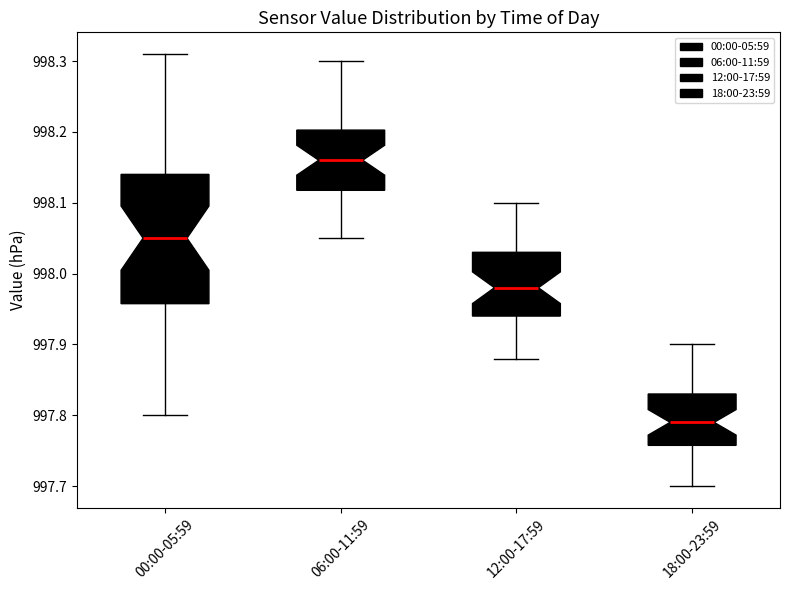

Which box's median line is the lowest?

18:00-23:59